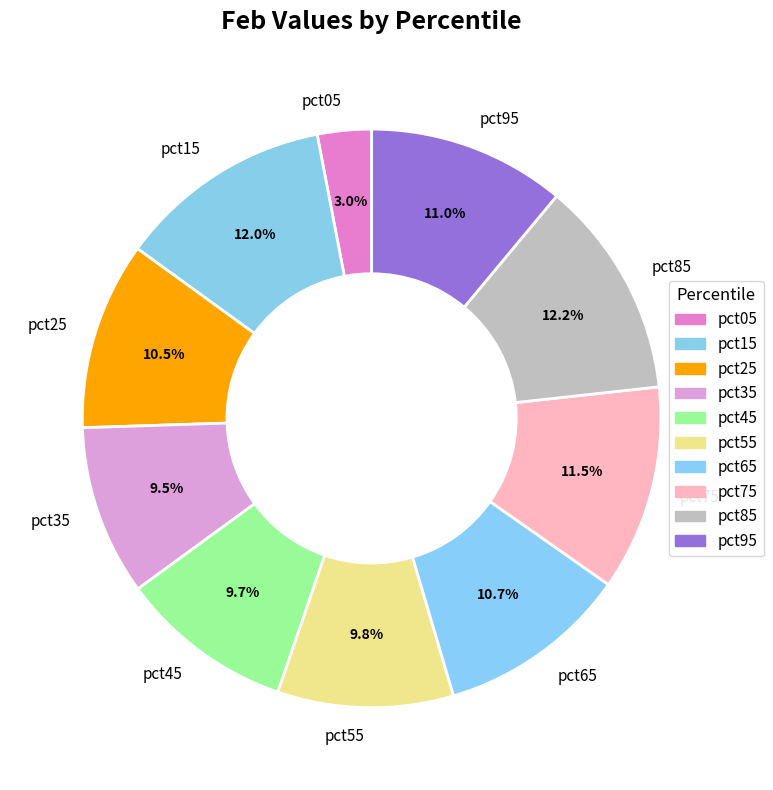

Which slice is the smallest?

pct05